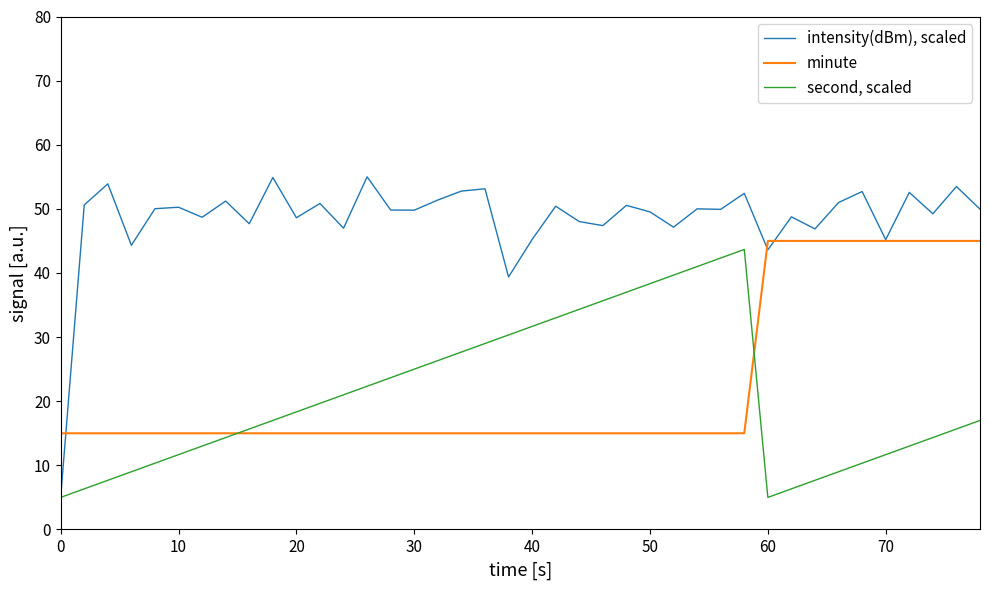

What are all the series names shown in the legend?

intensity(dBm), scaled, minute, second, scaled